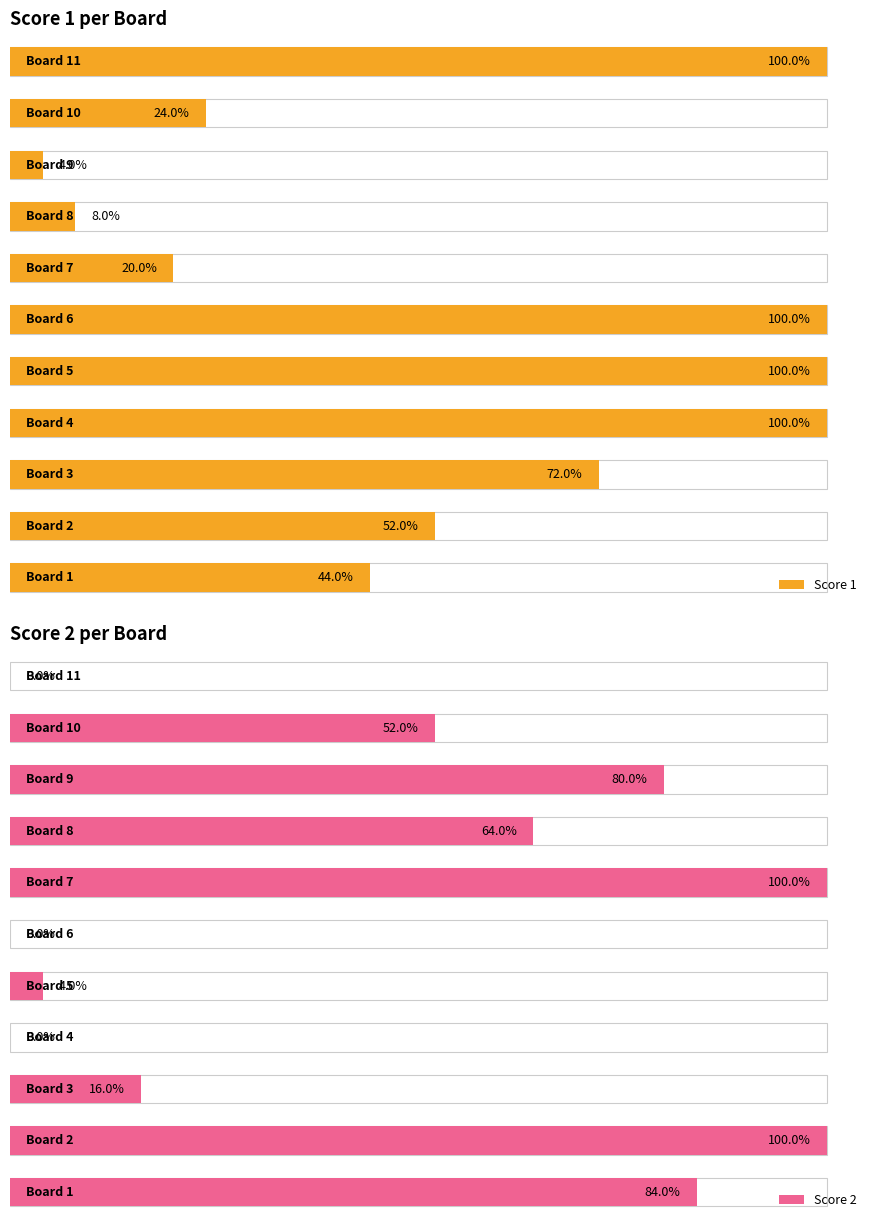

How many values in the Score 2 series exceed 13?

5